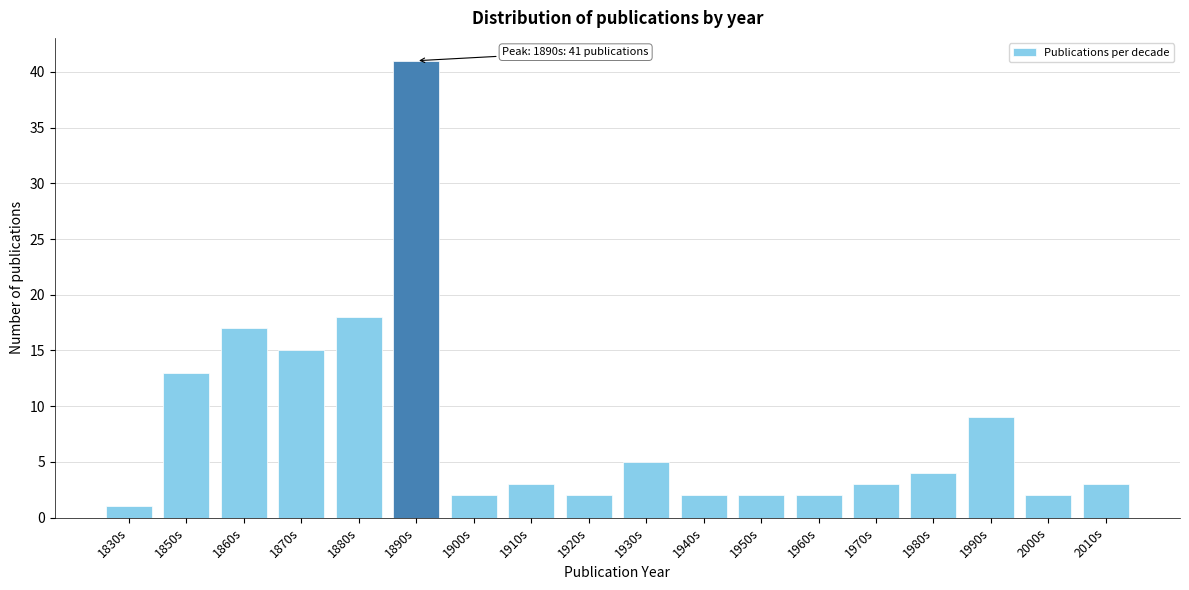

Reading left to right, list all the values displayed in this chart.

1	13	17	15	18	41	2	3	2	5	2	2	2	3	4	9	2	3